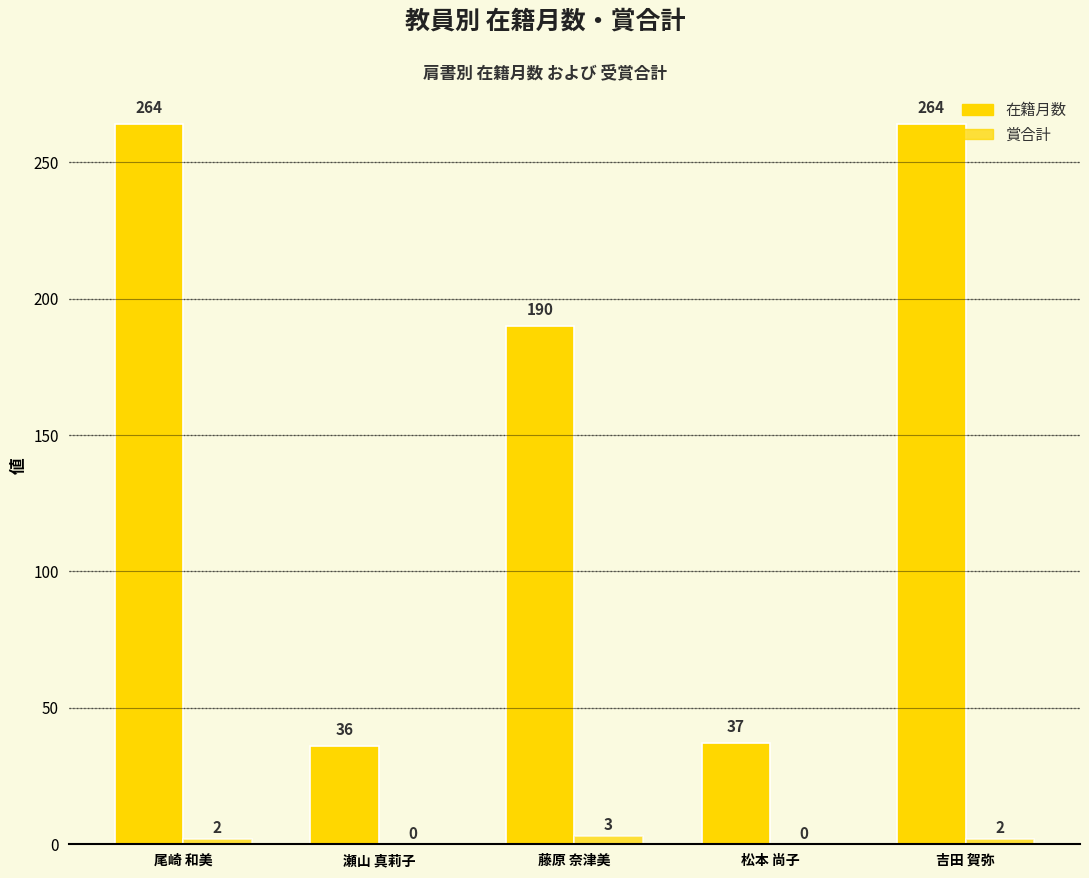

Is it true that 在籍月数 equals 469 at 吉田 賀弥?

False